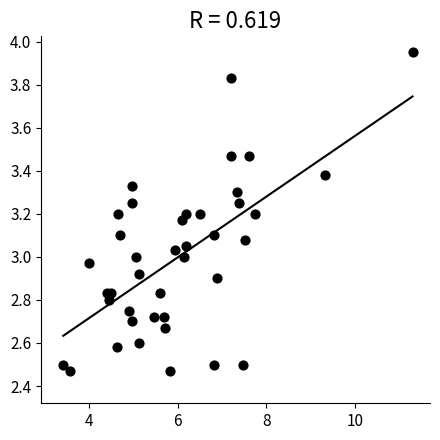

What is the range of Y values (max minus min)?

1.5